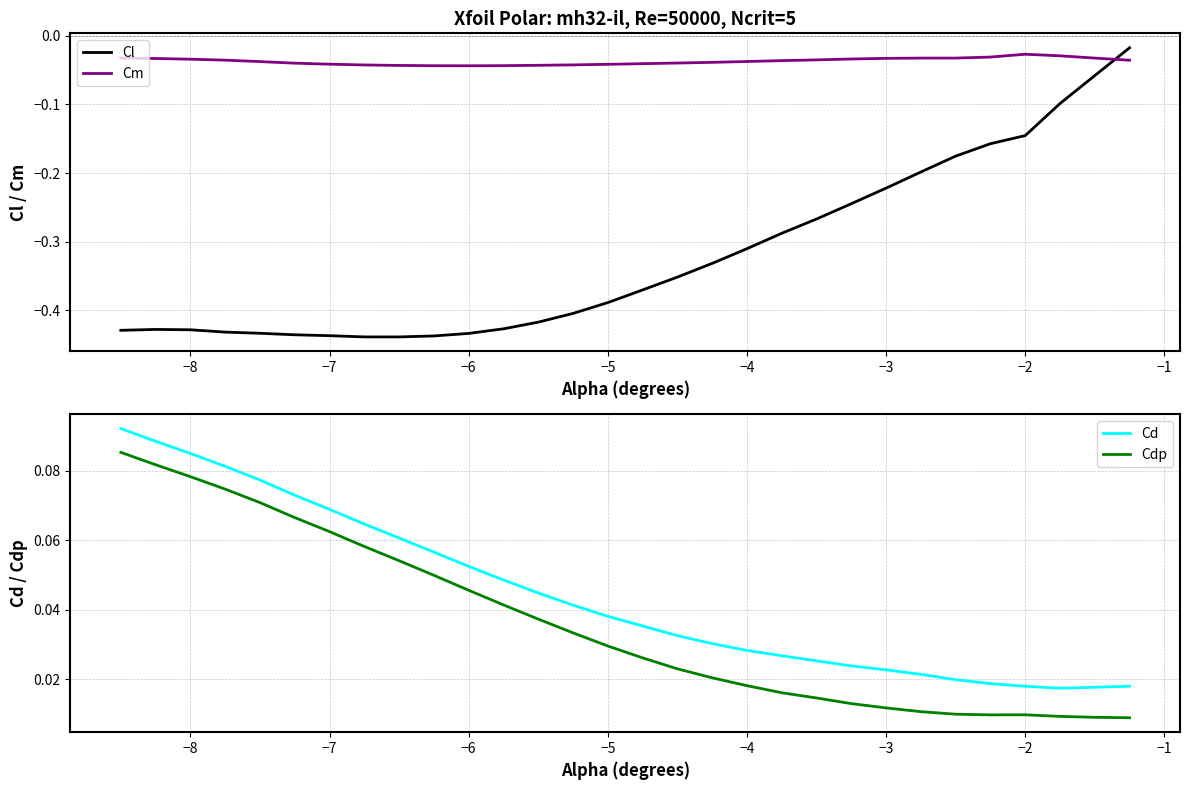

True or false: Cd and Cl cross at least once.

False